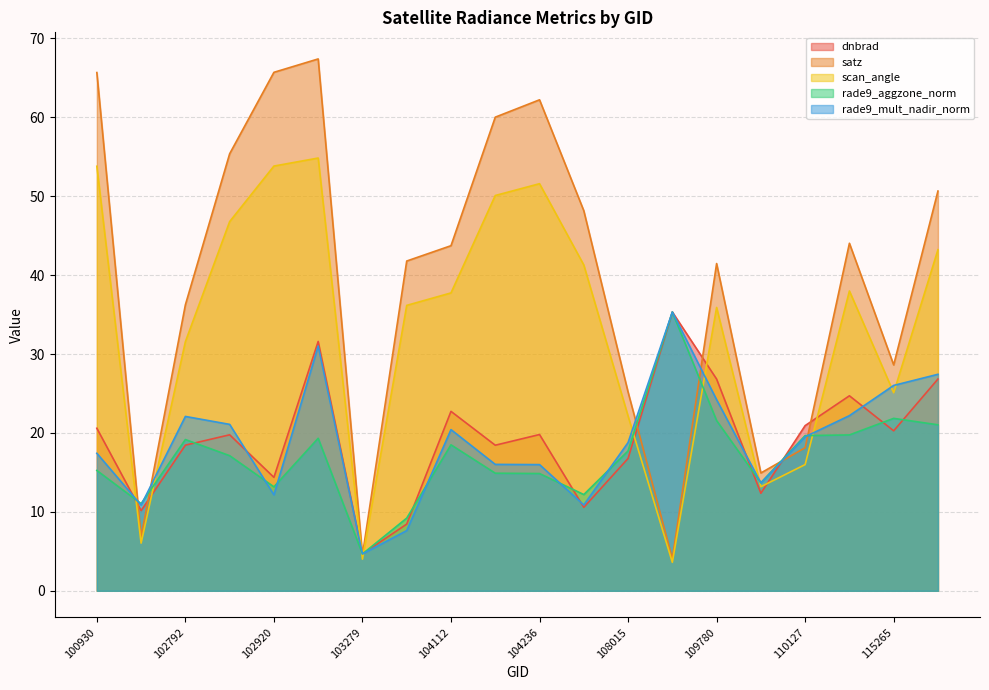

At 109072, list the series in order from smallest to largest.

scan_angle, satz, dnbrad, rade9_aggzone_norm, rade9_mult_nadir_norm